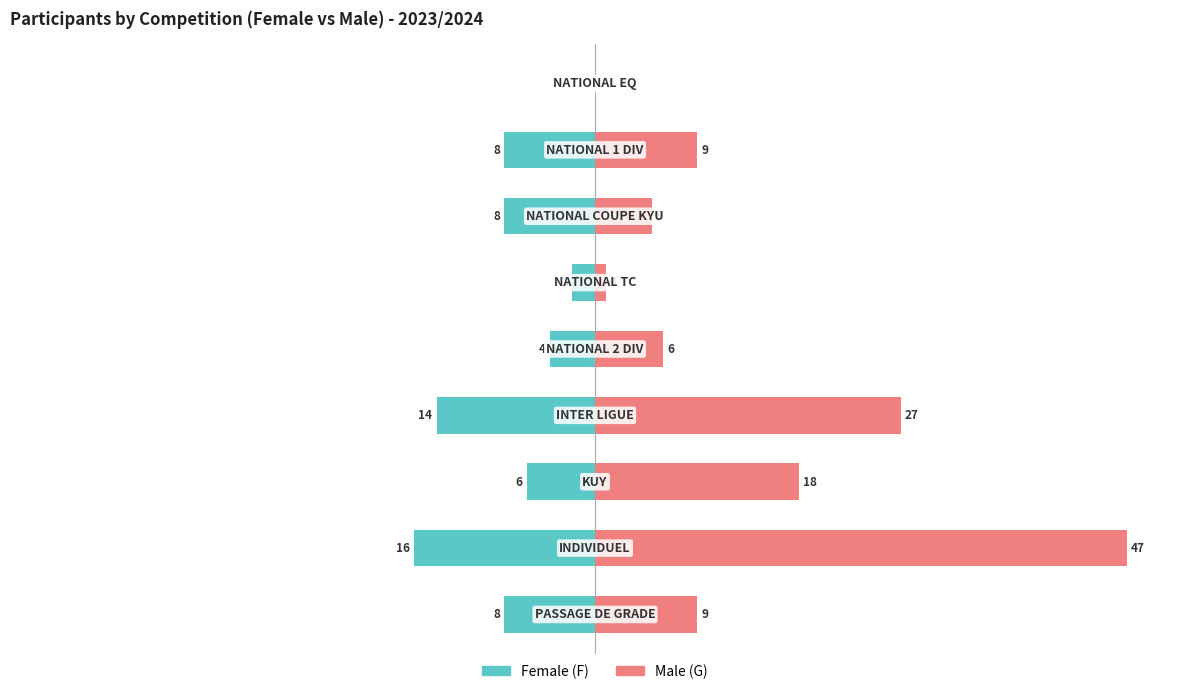

Between 7 and 6, which is larger?

7